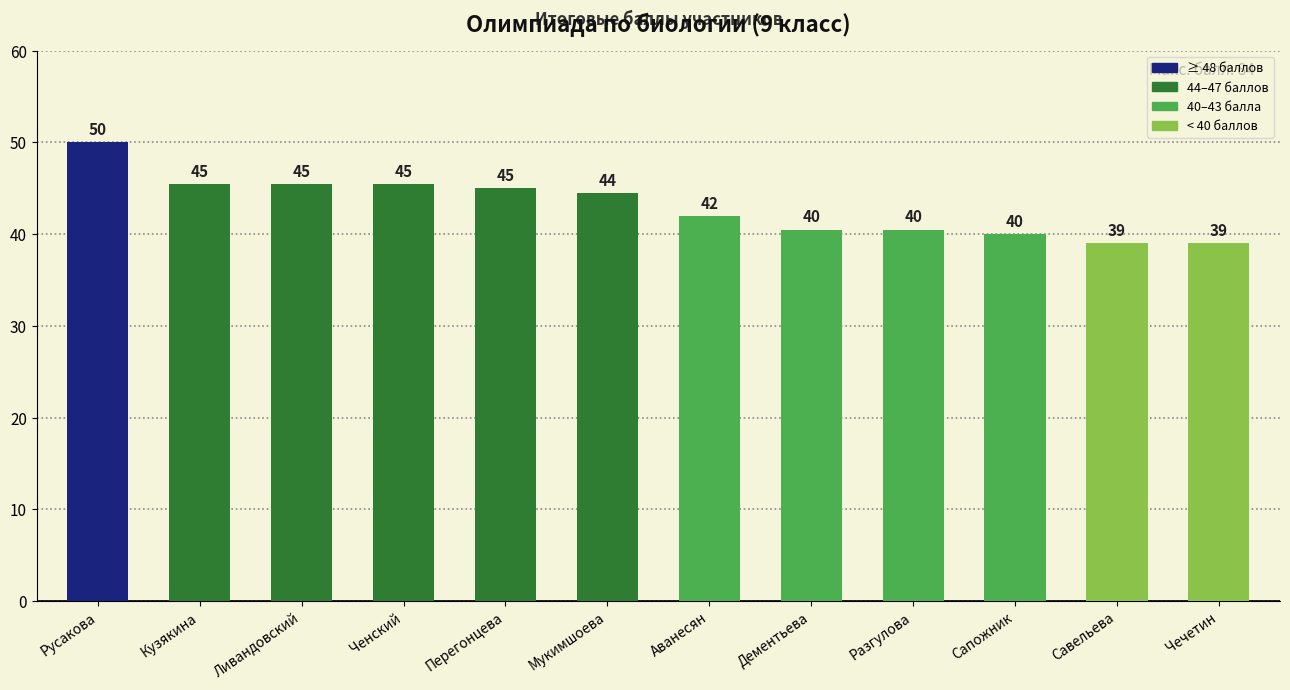

Which category has the highest value across all series?

Русакова